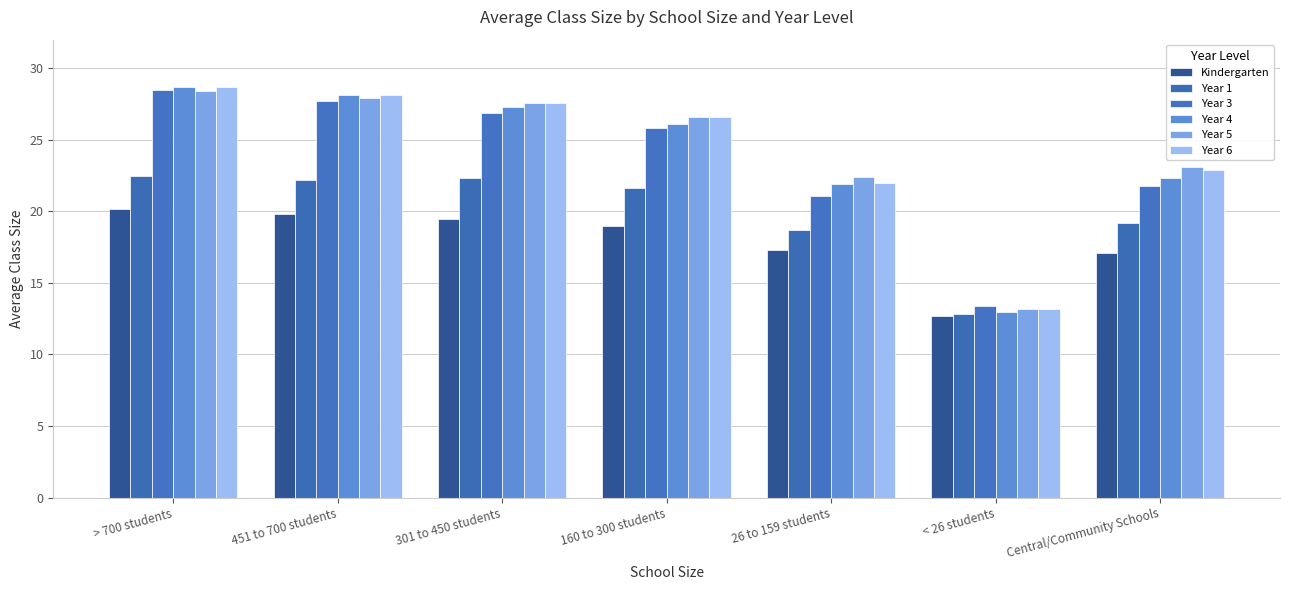

Which series has the largest total across all categories?

Year 5